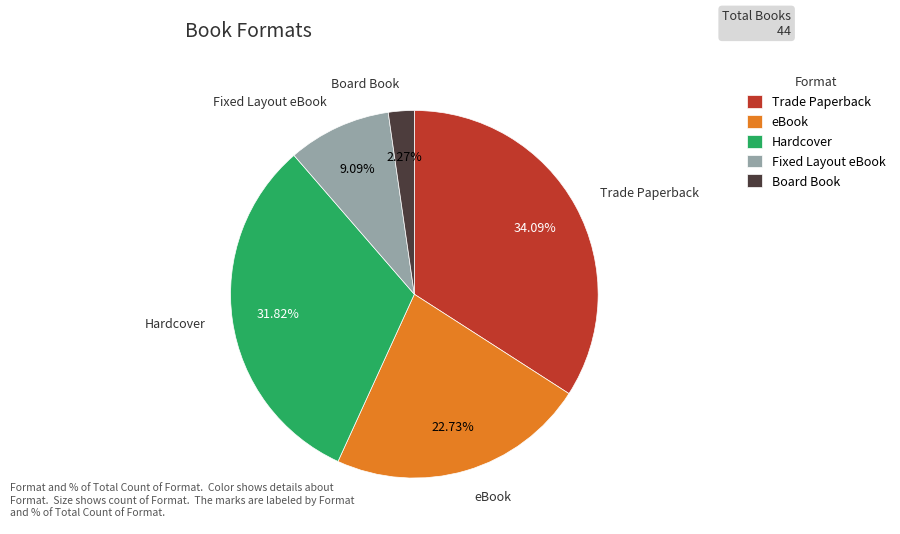

Rank the categories by value from lowest to highest.

Board Book, Fixed Layout eBook, eBook, Hardcover, Trade Paperback